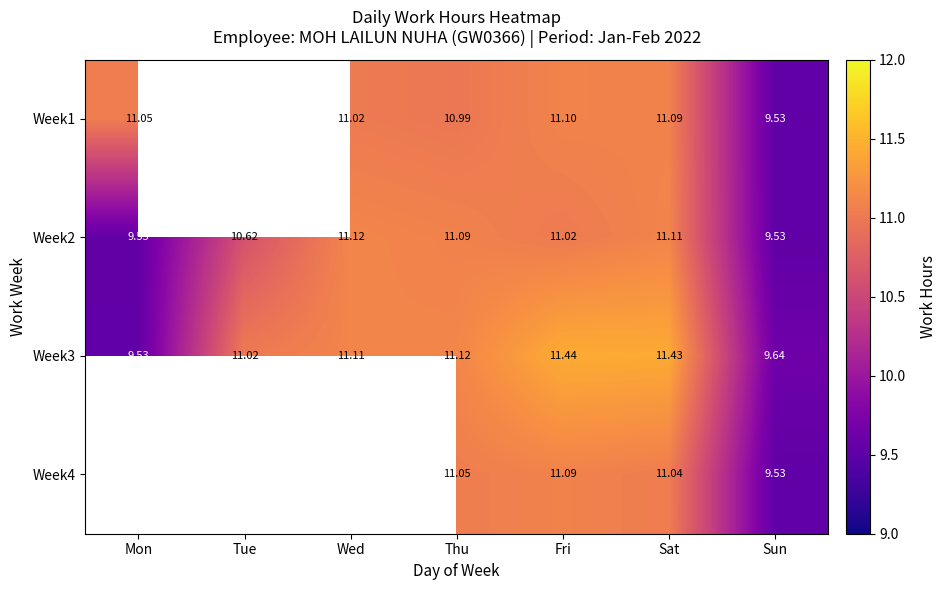

Is the value of Week1 at Mon greater than the value of Week3 at Fri?

No